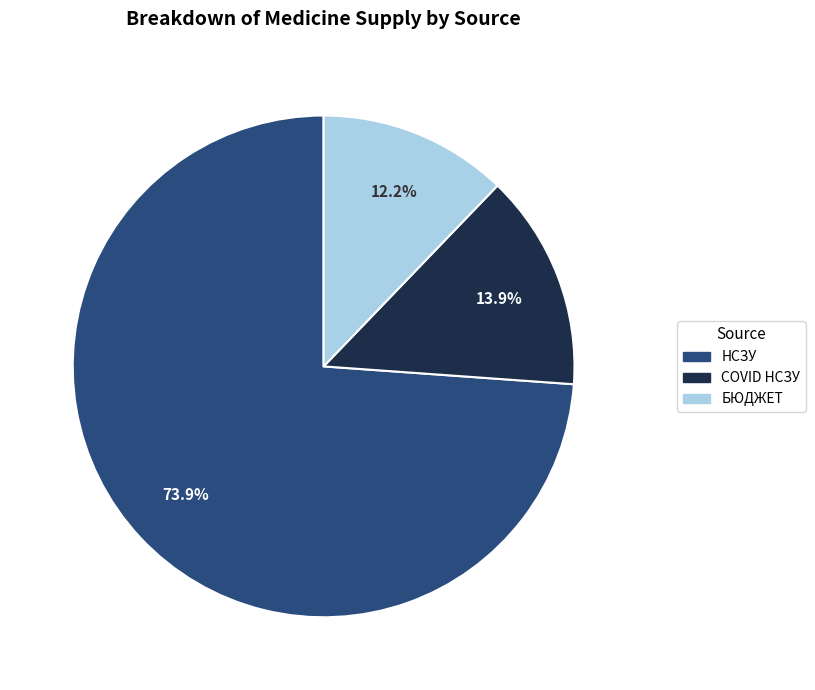

Is there any slice that represents more than half of the pie?

Yes